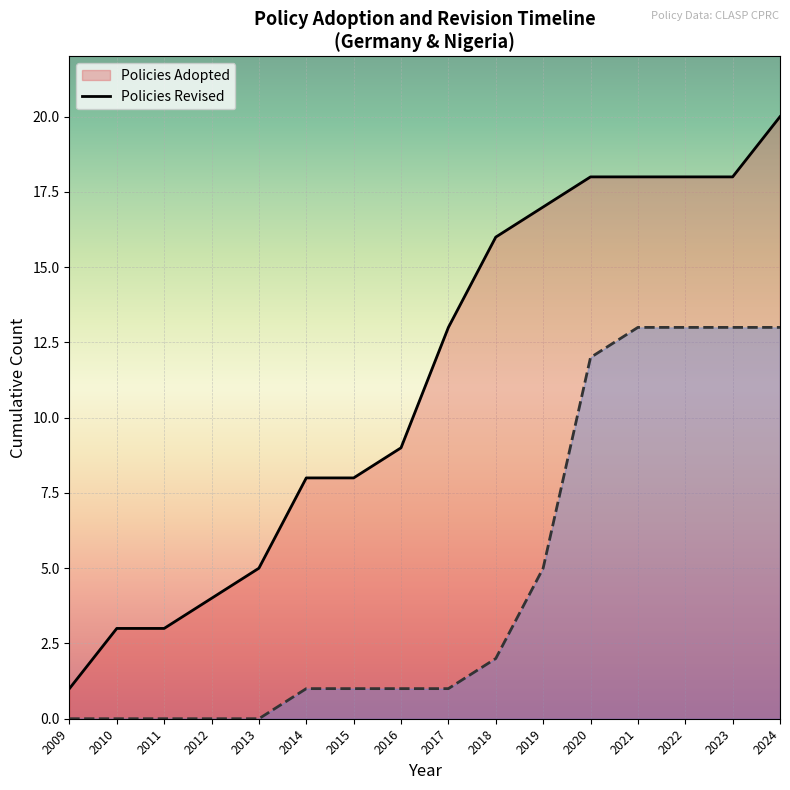

What is the sum of the Policies Adopted (line) values at 2011 and 2010?

6